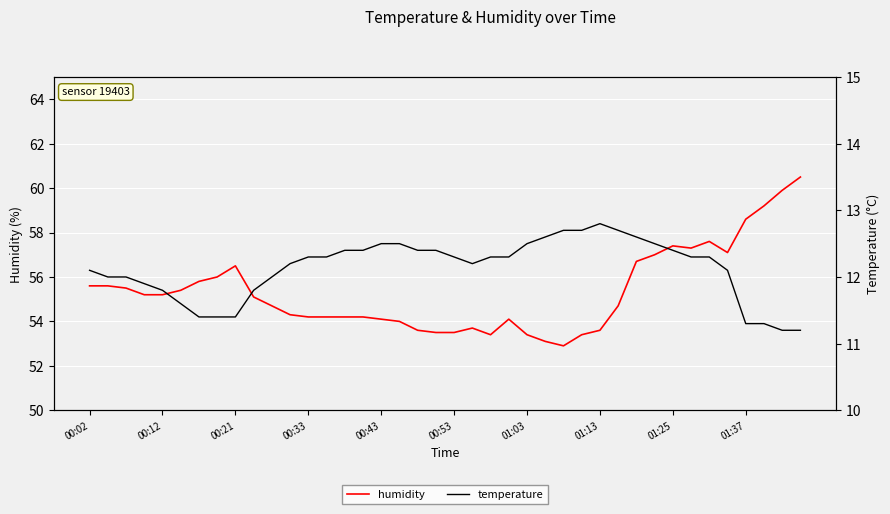

Reading right to left, list all the values displayed in this chart.

humidity: 60.5	59.9	59.2	58.6	57.1	57.6	57.3	57.4	57.0	56.7	54.7	53.6	53.4	52.9	53.1	53.4	54.1	53.4	53.7	53.5	53.5	53.6	54.0	54.1	54.2	54.2	54.2	54.2	54.3	54.7	55.1	56.5	56.0	55.8	55.4	55.2	55.2	55.5	55.6	55.6
temperature: 11.2	11.2	11.3	11.3	12.1	12.3	12.3	12.4	12.5	12.6	12.7	12.8	12.7	12.7	12.6	12.5	12.3	12.3	12.2	12.3	12.4	12.4	12.5	12.5	12.4	12.4	12.3	12.3	12.2	12.0	11.8	11.4	11.4	11.4	11.6	11.8	11.9	12.0	12.0	12.1